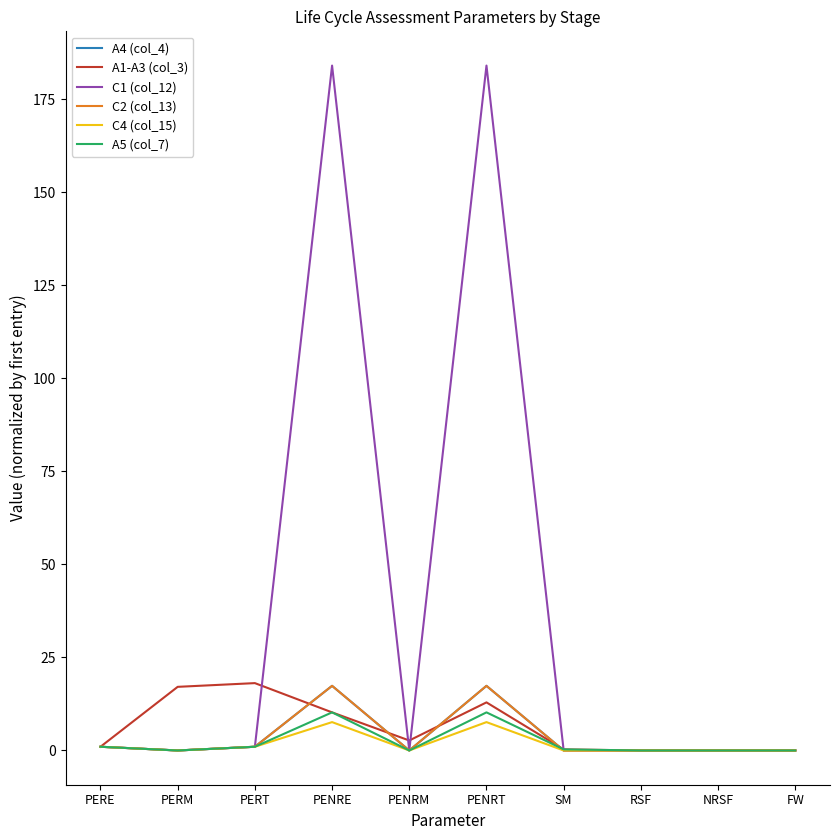

What position from the right is SM?

4